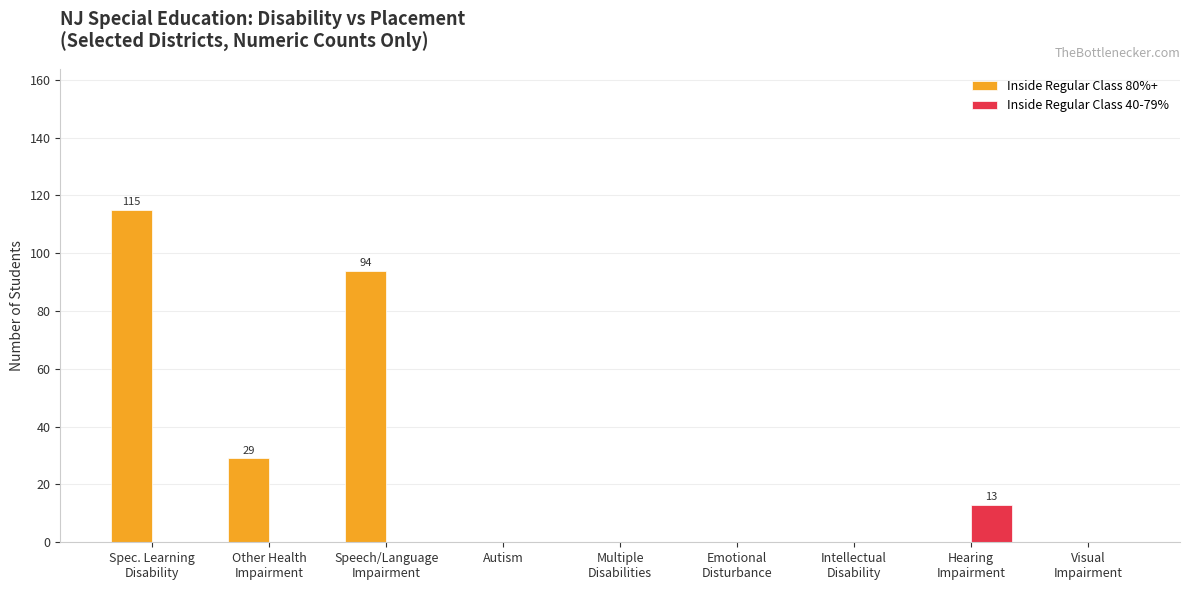

Which series has the widest spread of values?

Inside Regular Class 80%+